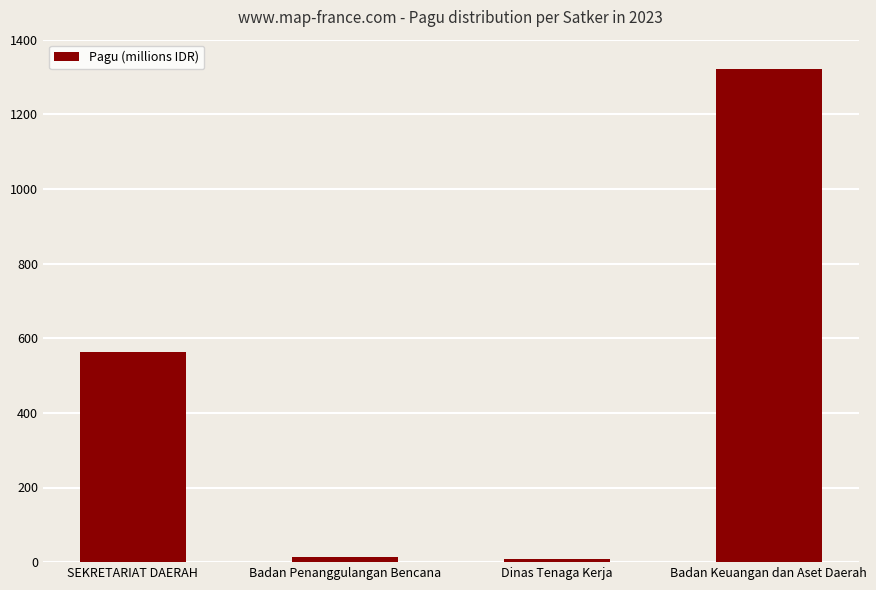

How many bars are there in total?

4